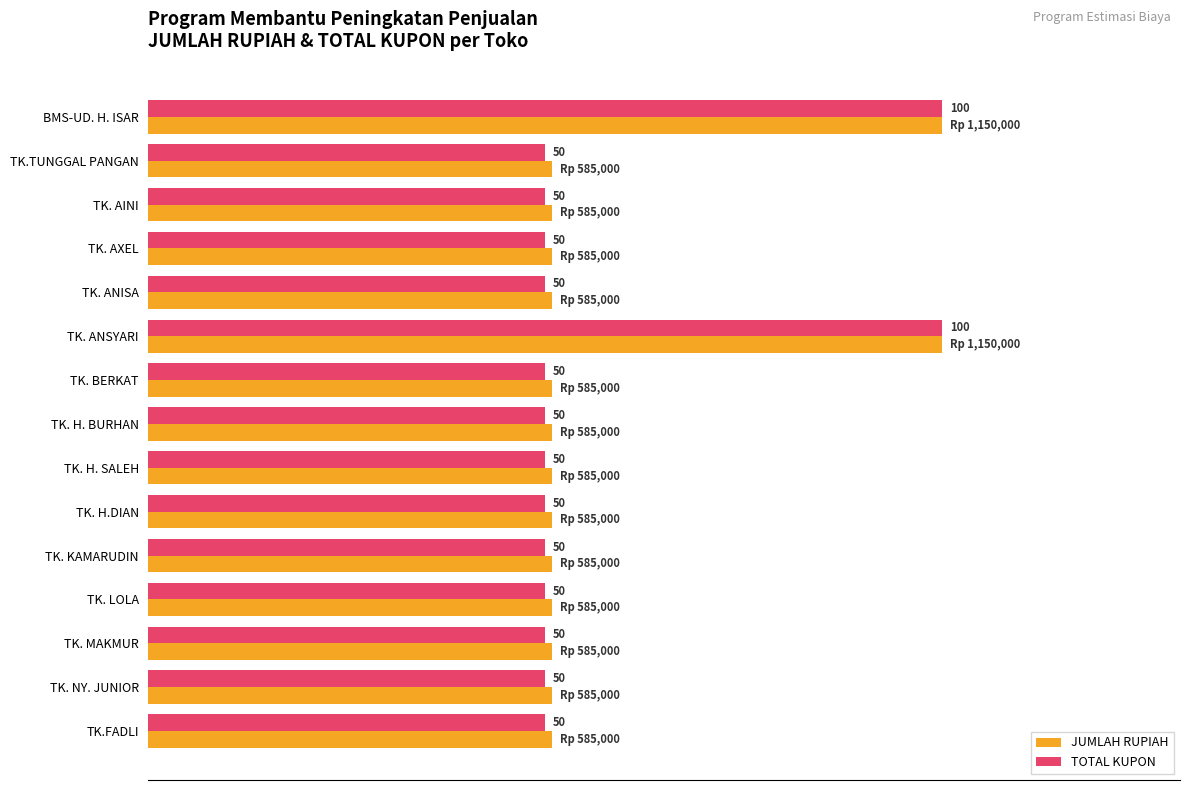

Which series has the largest total across all categories?

JUMLAH RUPIAH